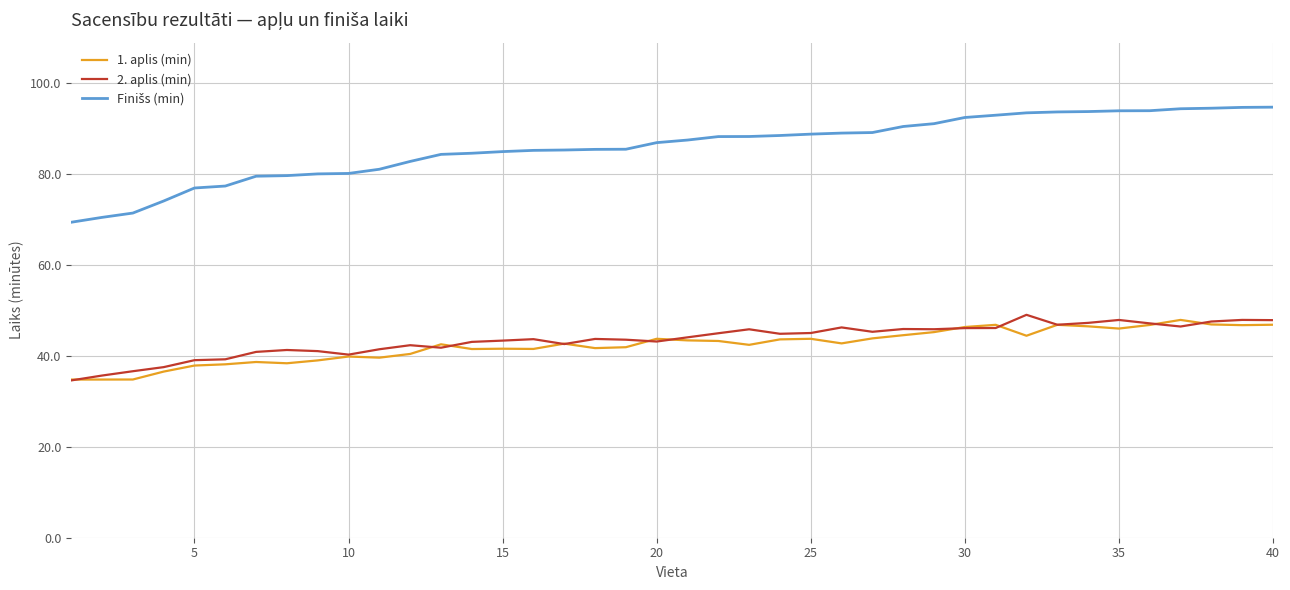

What is the maximum value for 2. aplis (min)?

49.0